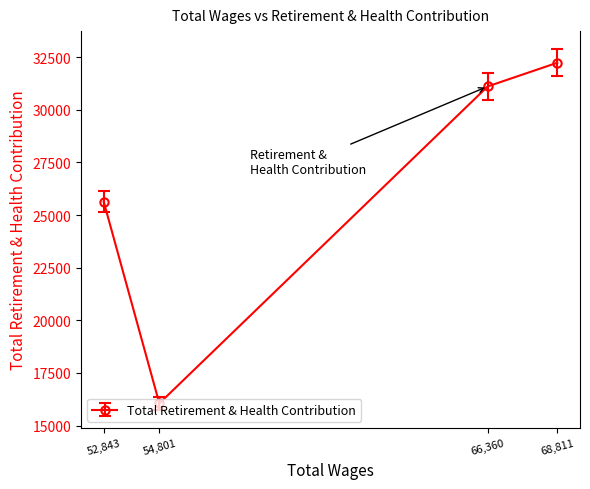

What is the approximate value at 54801.0?

16374.1